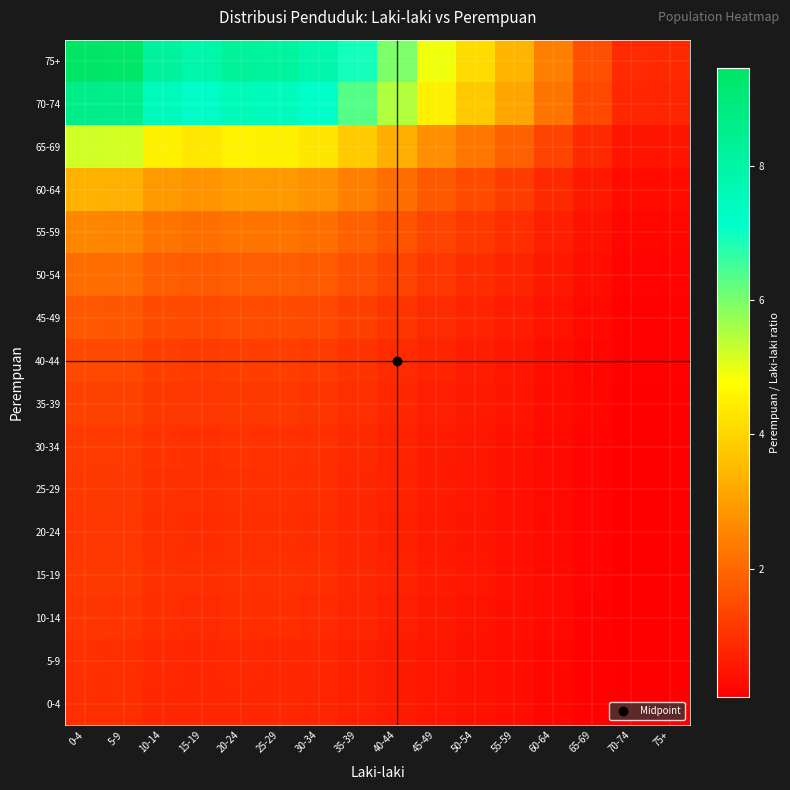

At how many categories does at least one series exceed 1?

14